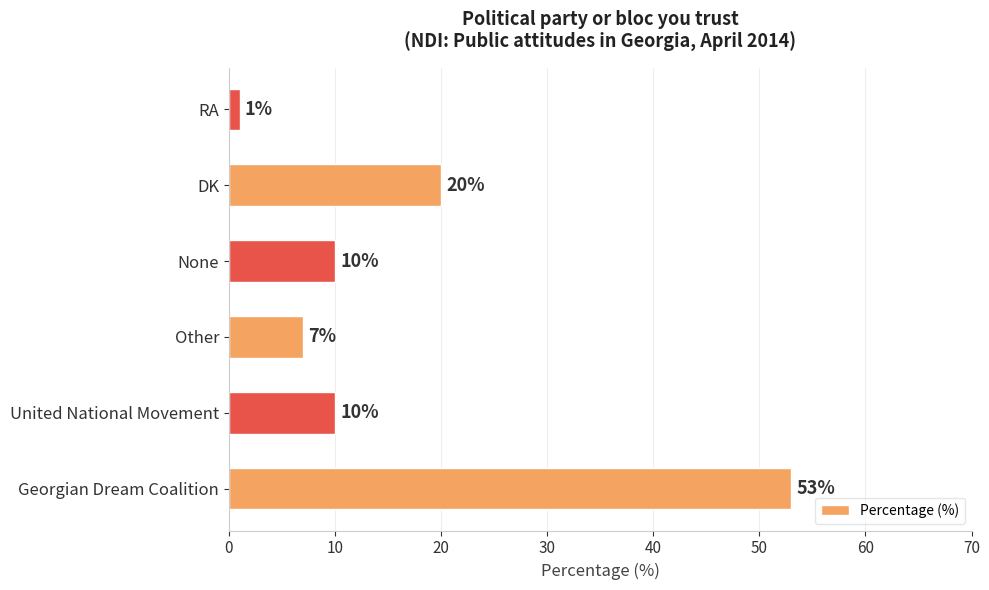

Are the bars horizontal?

Yes